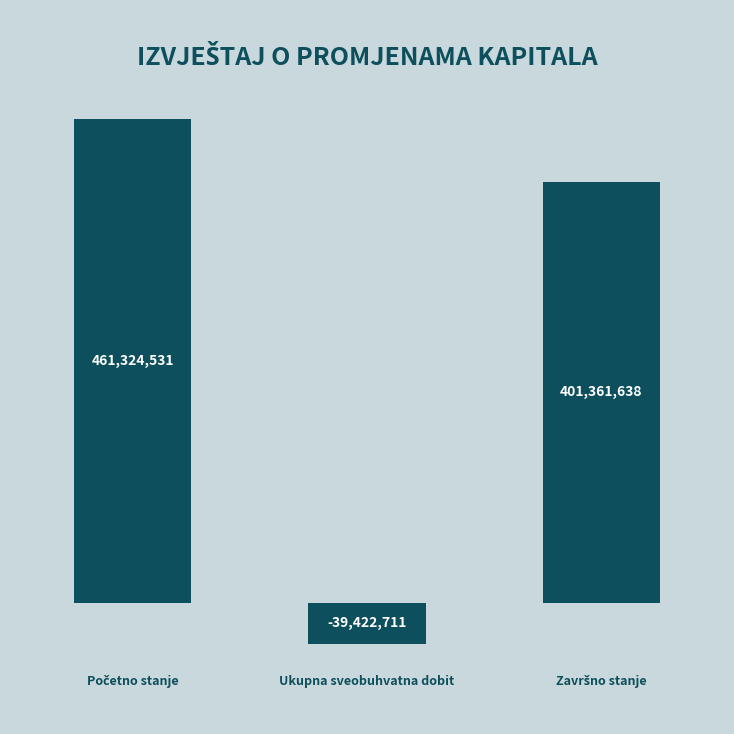

Rank the categories by value from highest to lowest.

Početno stanje, Završno stanje, Ukupna sveobuhvatna dobit